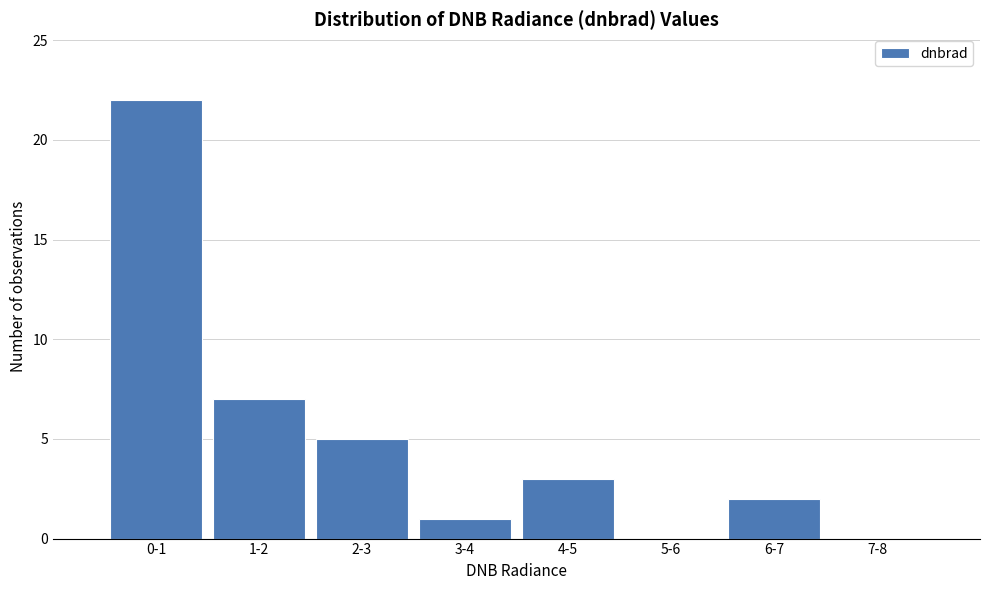

Reading left to right, transcribe all the data shown in this chart.

0-1=22	1-2=7	2-3=5	3-4=1	4-5=3	5-6=0	6-7=2	7-8=0